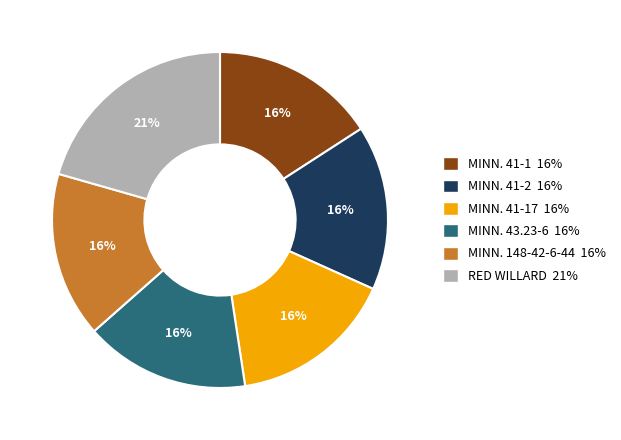

Is there any slice that represents more than half of the pie?

No